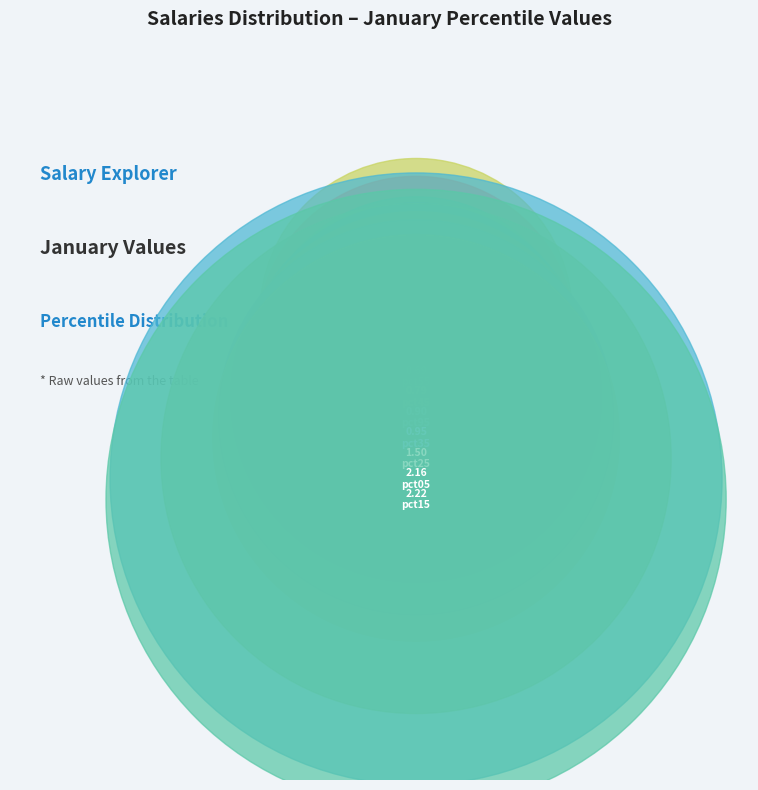

Which category has the biggest portion of the pie?

pct15